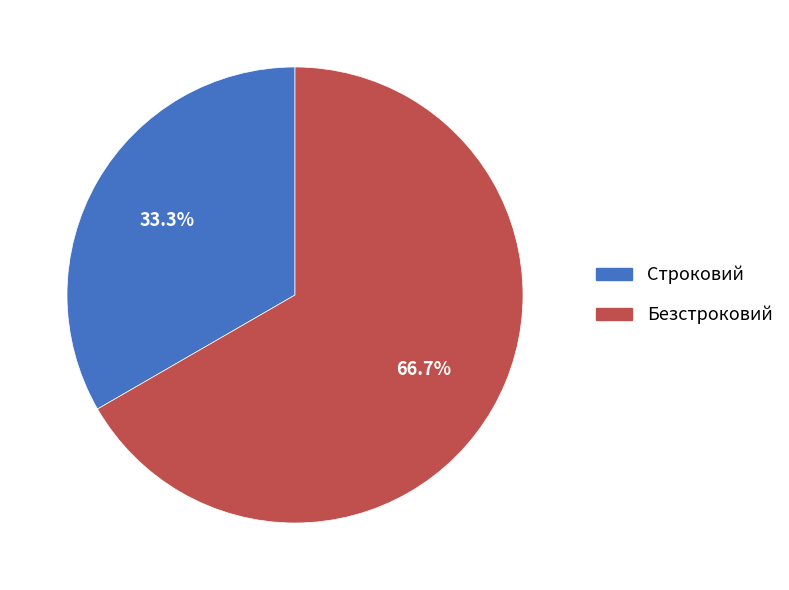

Which slice represents more than half of the pie?

Безстроковий